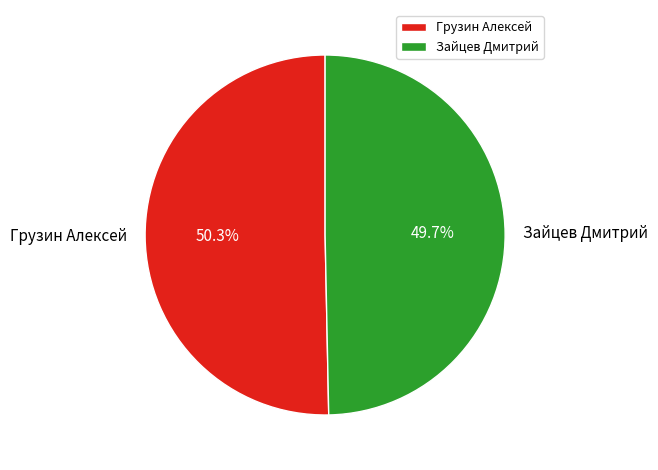

To the nearest percent, what is the combined percentage of Грузин Алексей and Зайцев Дмитрий?

100%